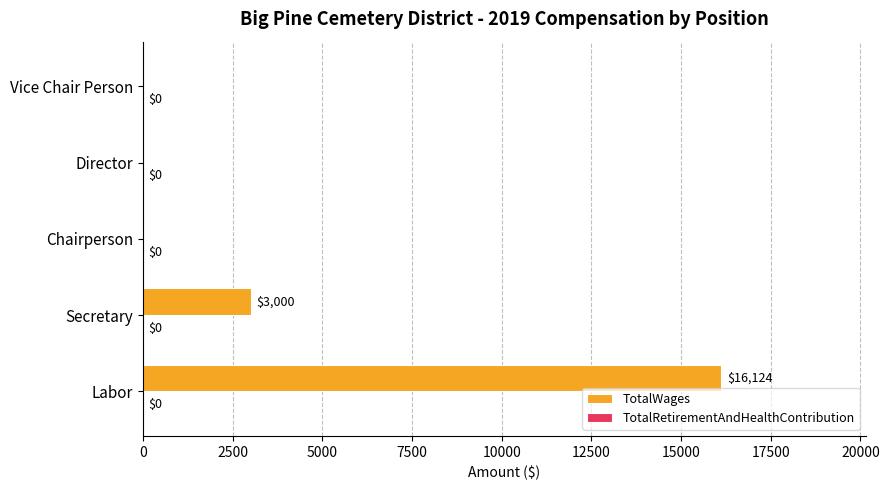

Are the bars grouped side by side (vs. stacked)?

No